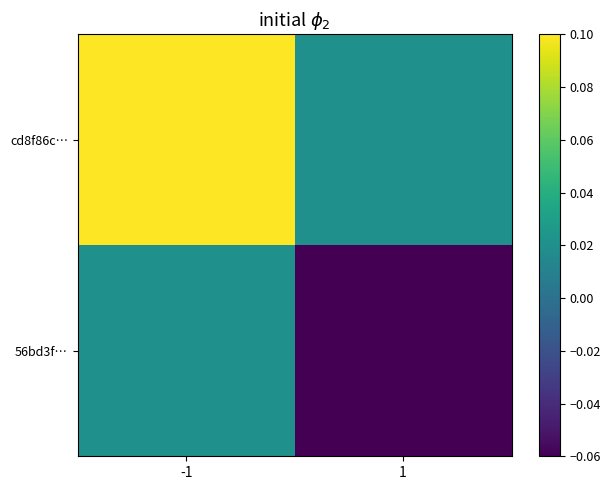

Reading right to left, list all the values displayed in this chart.

cd8f86c…: 1=0.0	-1=0.1
56bd3f…: 1=-0.1	-1=0.0